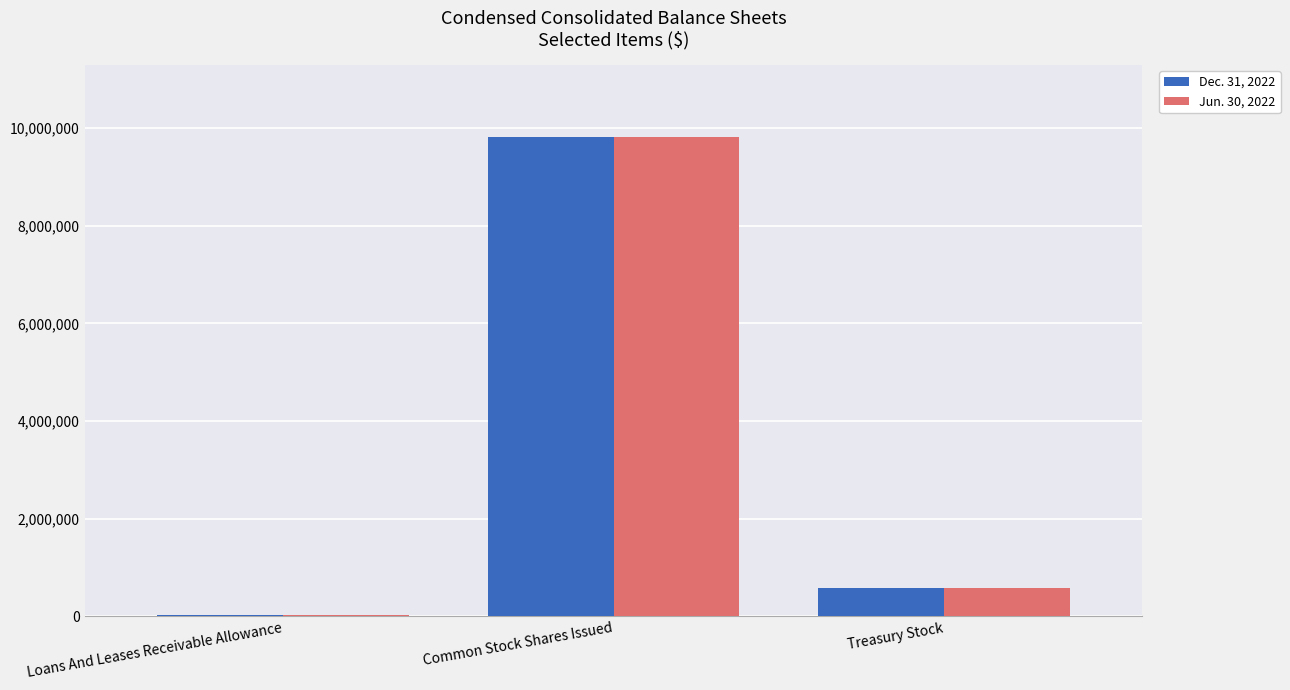

At which category does the chart reach its peak across all series?

Common Stock Shares Issued